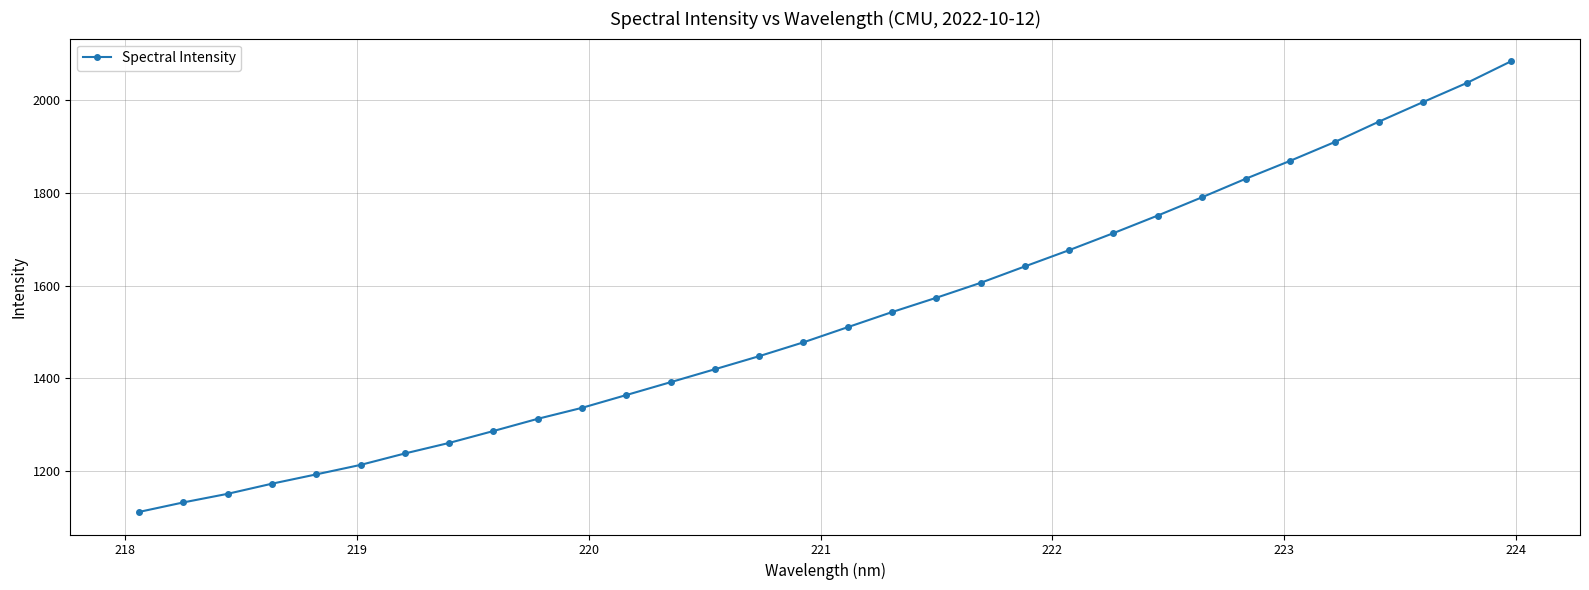

What is the sum of all values?

49000.3